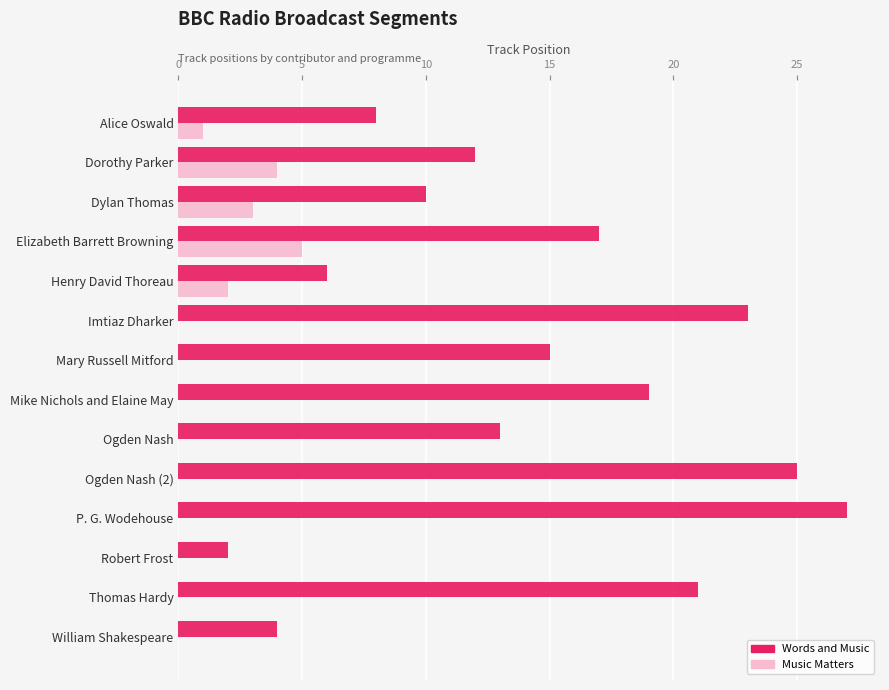

What is the highest value of the Music Matters series?

5